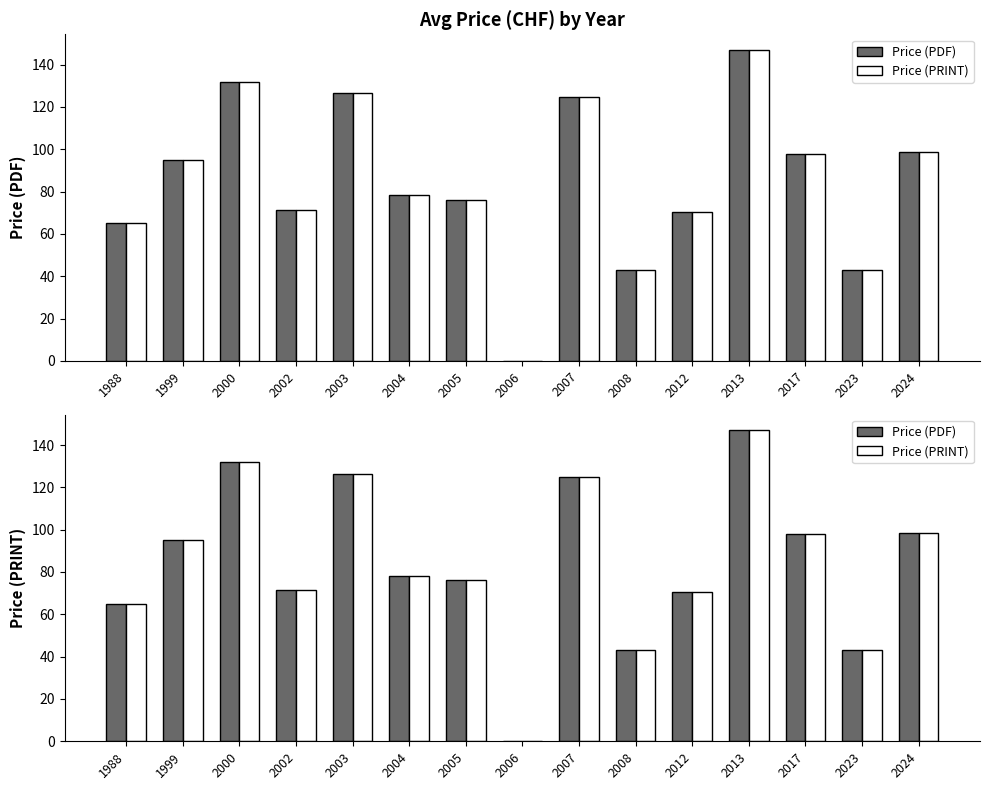

Which series has the largest total across all categories?

Price (PDF)